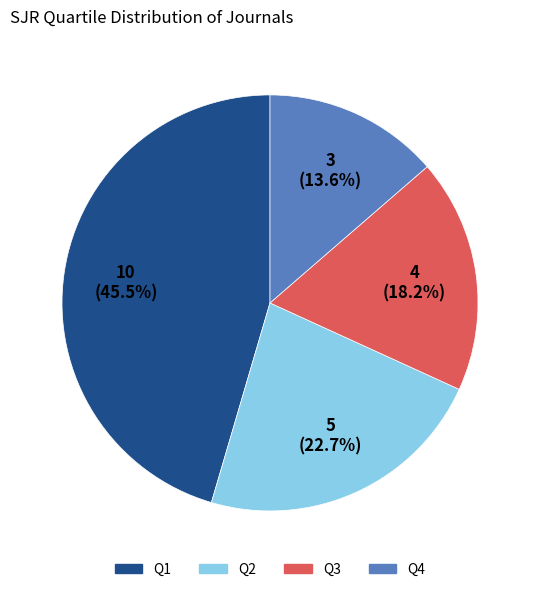

To the nearest percent, what is the average slice percentage?

25%